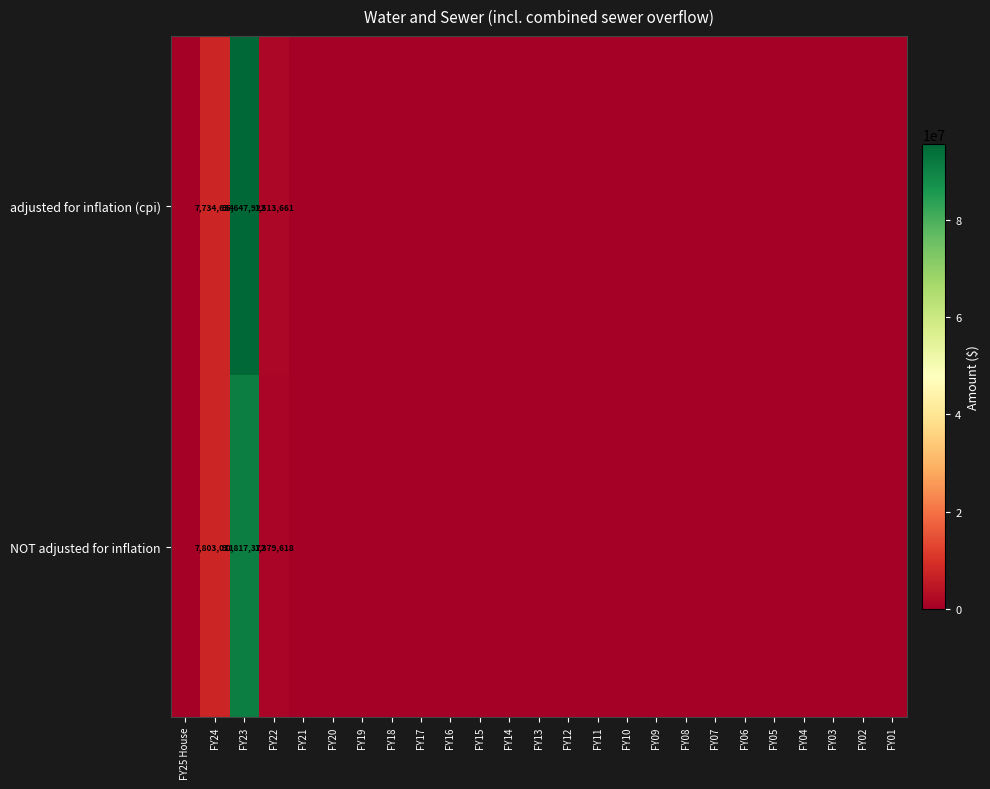

True or false: row_0 has a value of 0 at FY25 House.

True